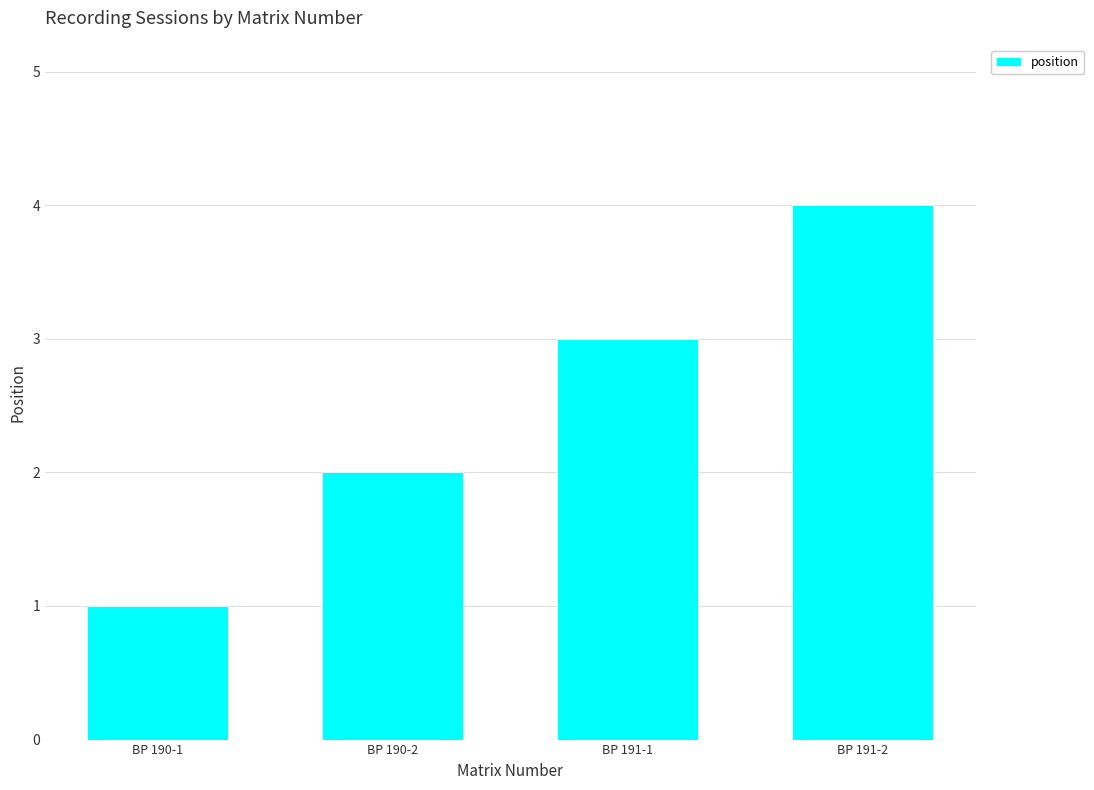

What is the maximum value shown in the chart?

4